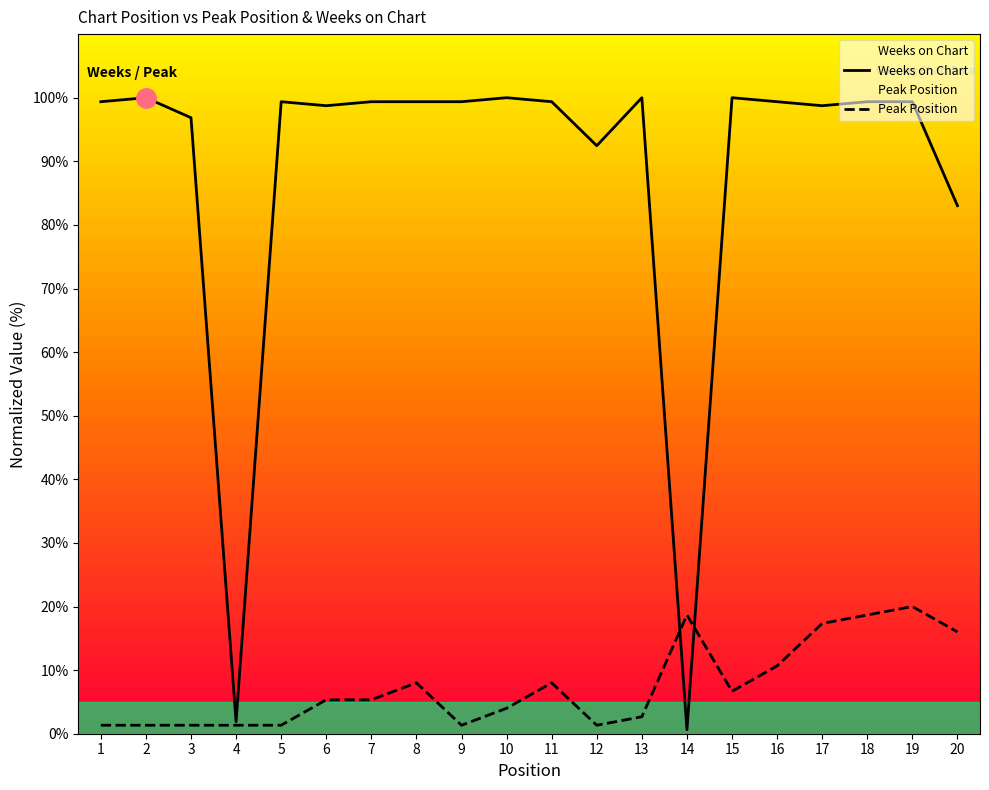

After their last crossing, which series has the higher values: Peak Position or Weeks on Chart?

Weeks on Chart